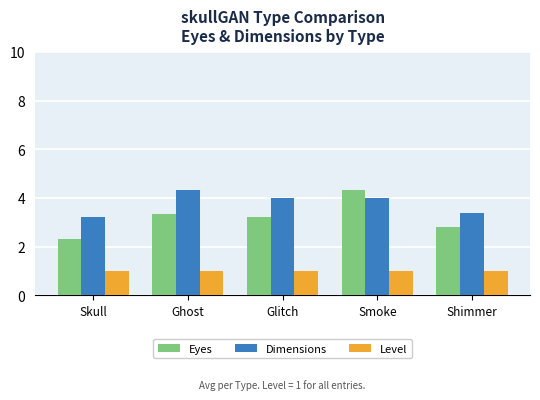

What is the difference between the highest and lowest values at Ghost?

3.3